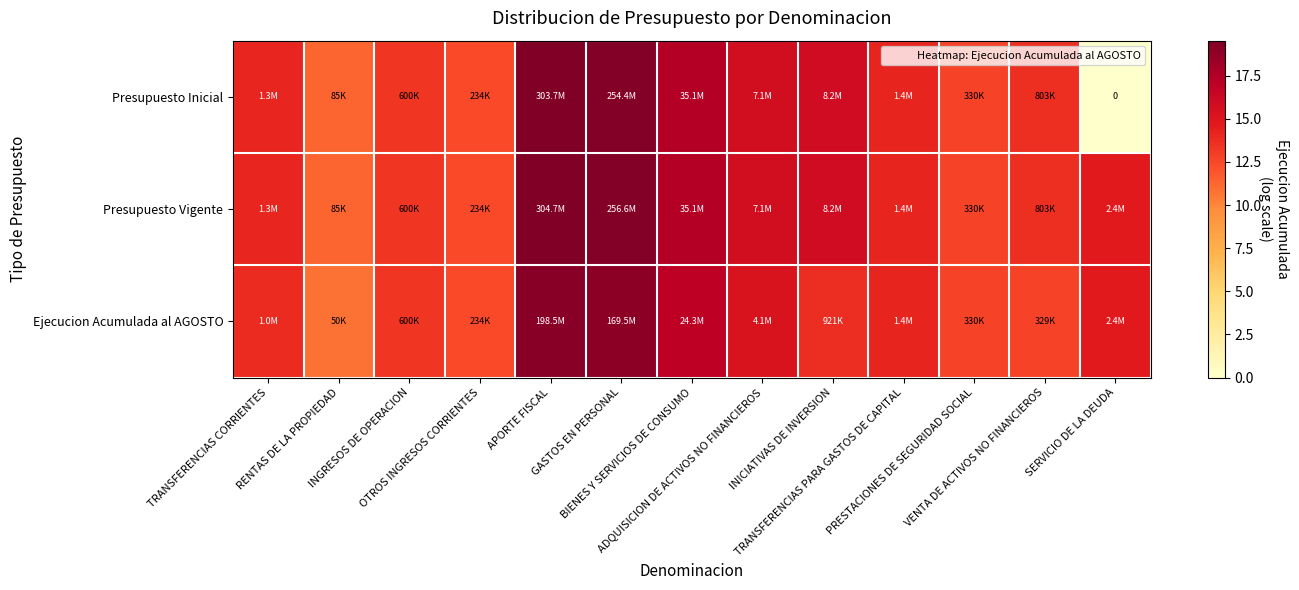

What is the average value of the Presupuesto Vigente series?

14.9